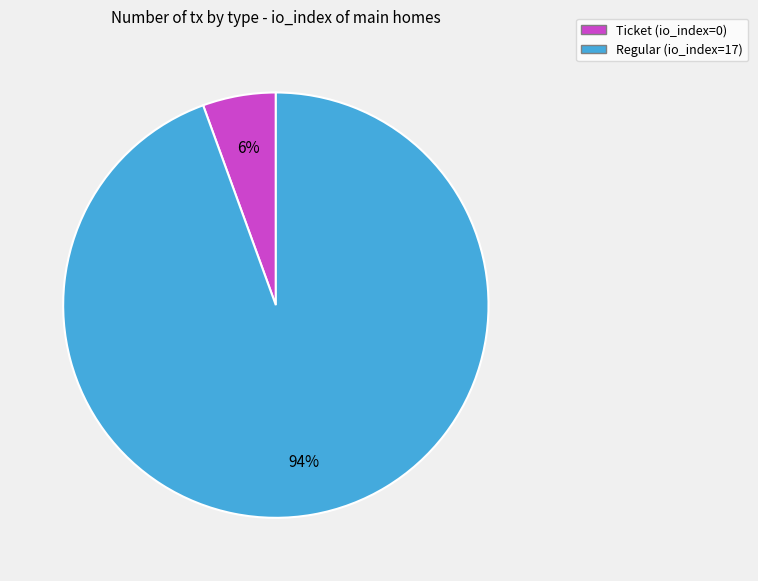

To the nearest percent, what is the combined percentage of Regular (io_index=17) and Ticket (io_index=0)?

100%